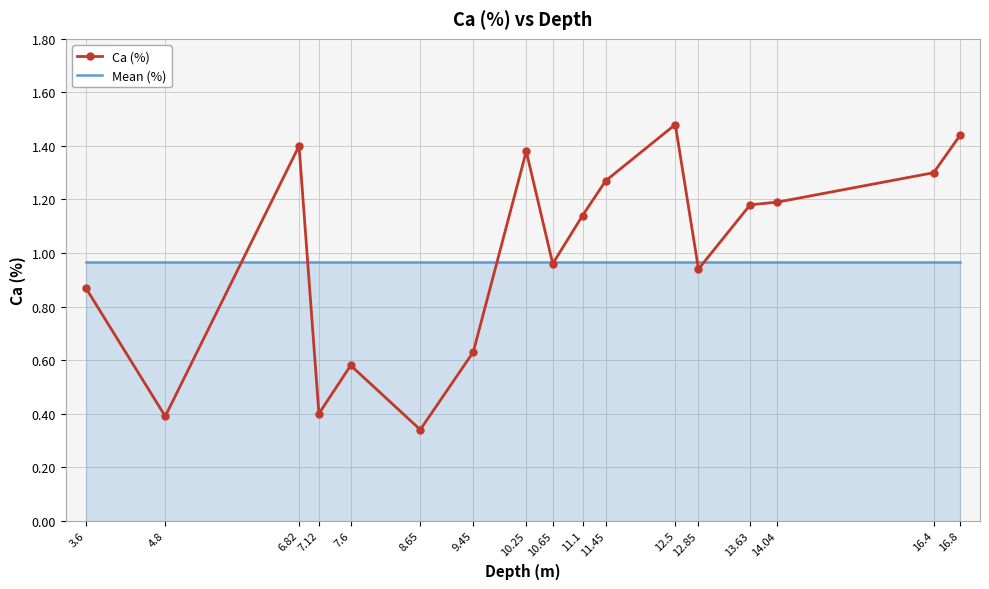

Rank the series at 12.5 from lowest to highest value.

Mean (%), Ca (%)